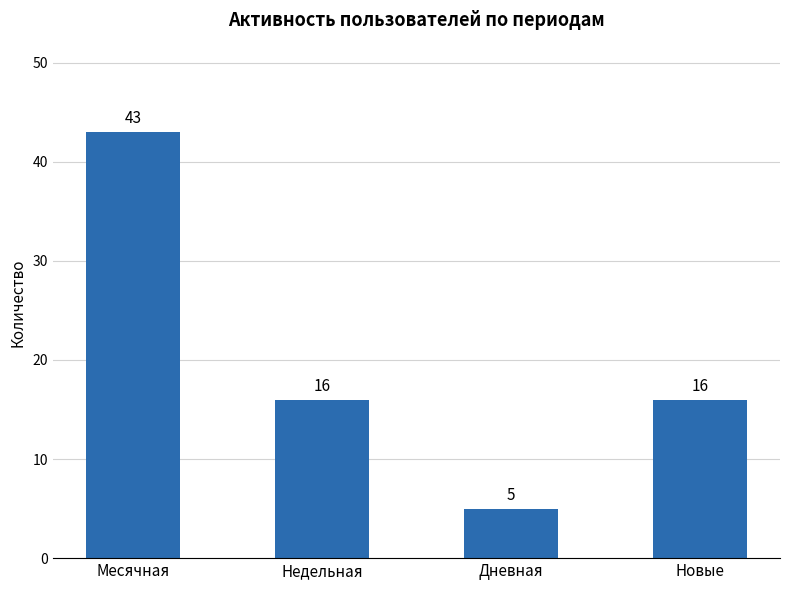

Reading left to right, transcribe all the data shown in this chart.

43	16	5	16